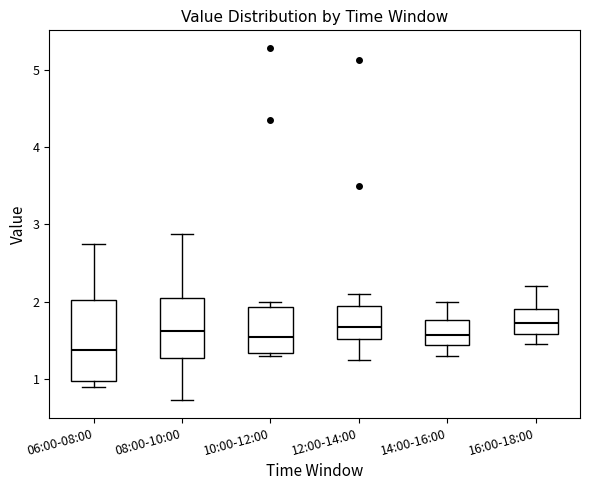

Where is the lower edge of the box for 10:00-12:00 on the y-axis? The values are not printed on the chart, so give them approximately, as read against the axis.

1.3